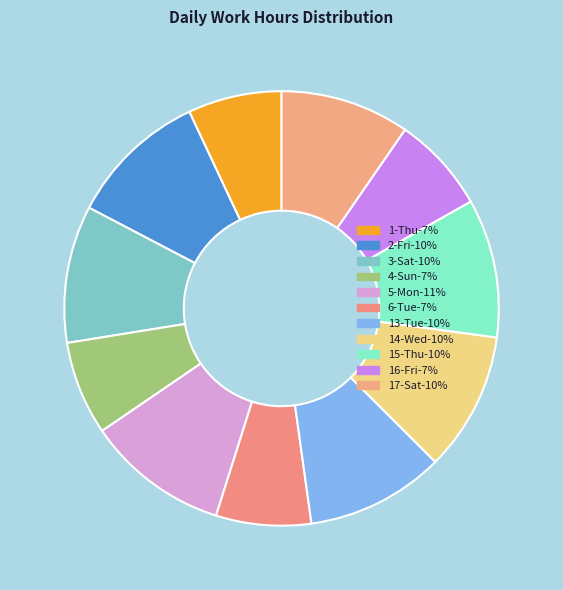

To the nearest percent, what percentage of the pie is 16-Fri?

7%